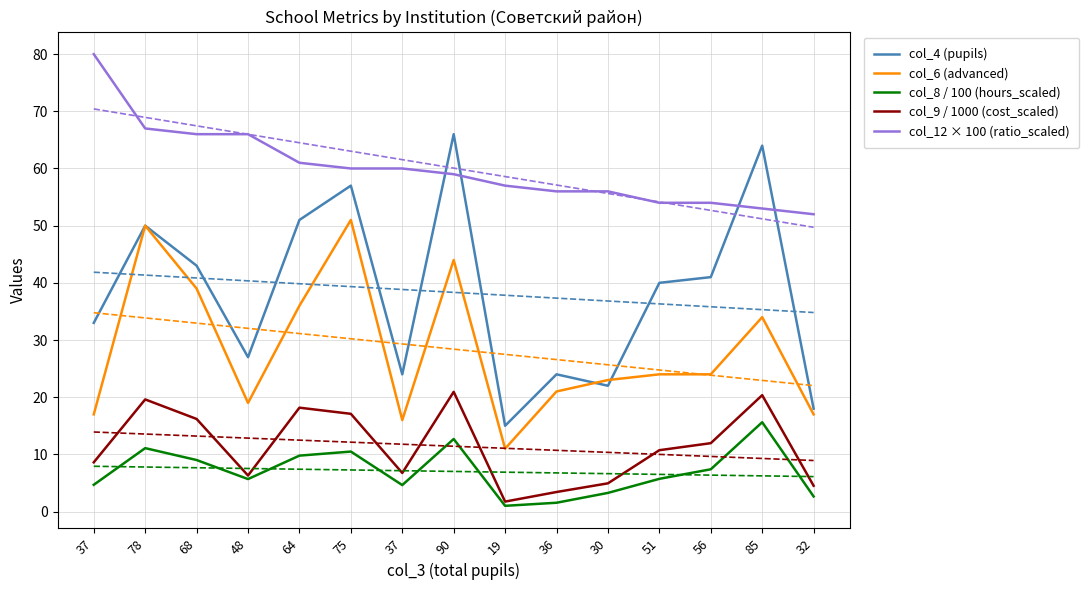

What is the average value of the col_8 / 100 (hours_scaled) series?

7.0